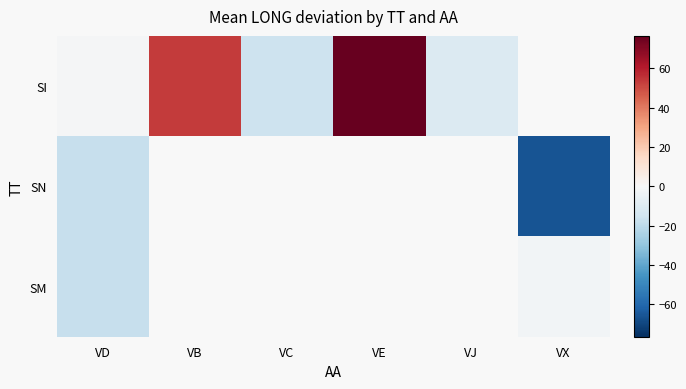

Which category has the highest value across all series?

VE